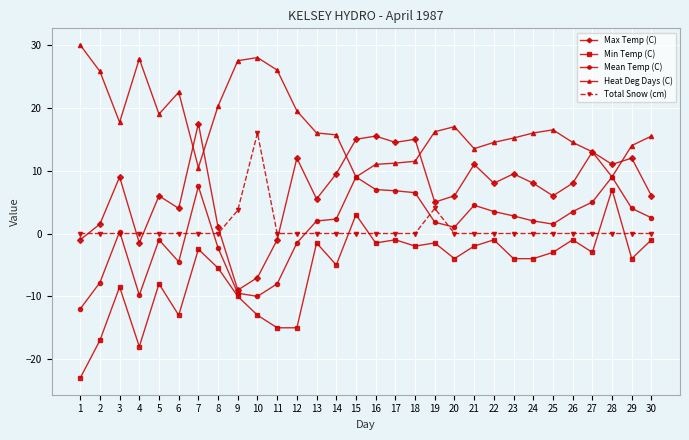

True or false: Min Temp (C) and Total Snow (cm) cross at least once.

True